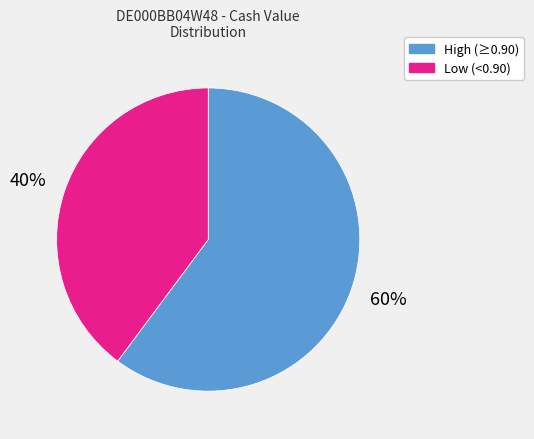

Does any single category account for the majority?

Yes